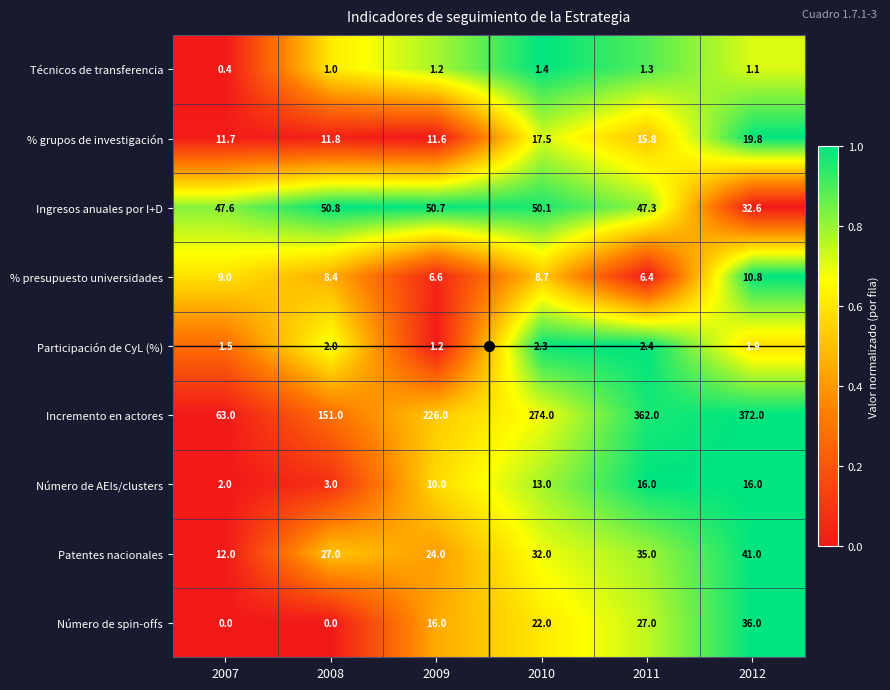

Which series has the largest total across all categories?

Incremento en actores